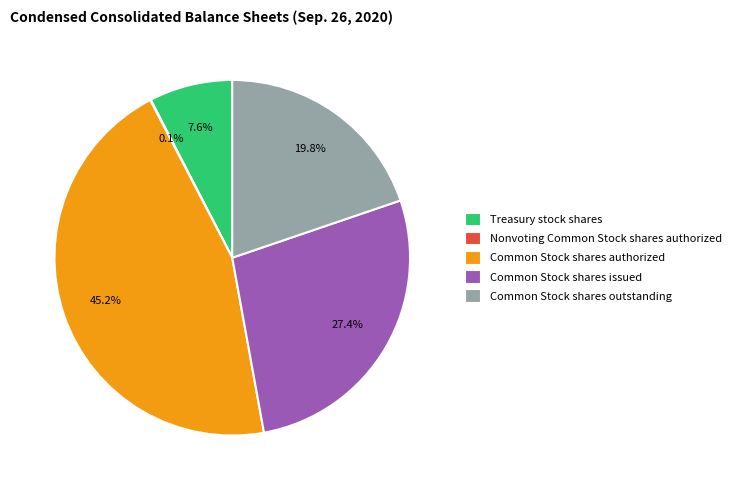

Is there any slice that represents more than half of the pie?

No